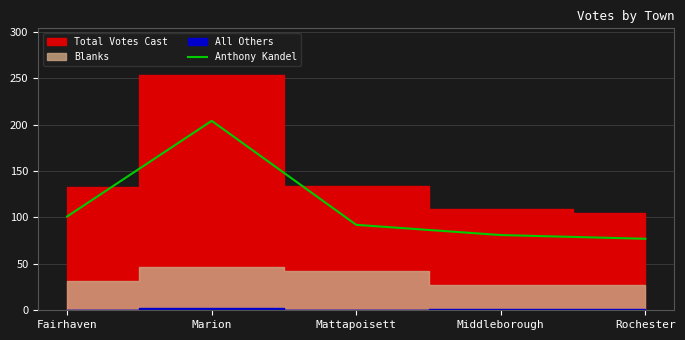

How many data points are less than 92?

2